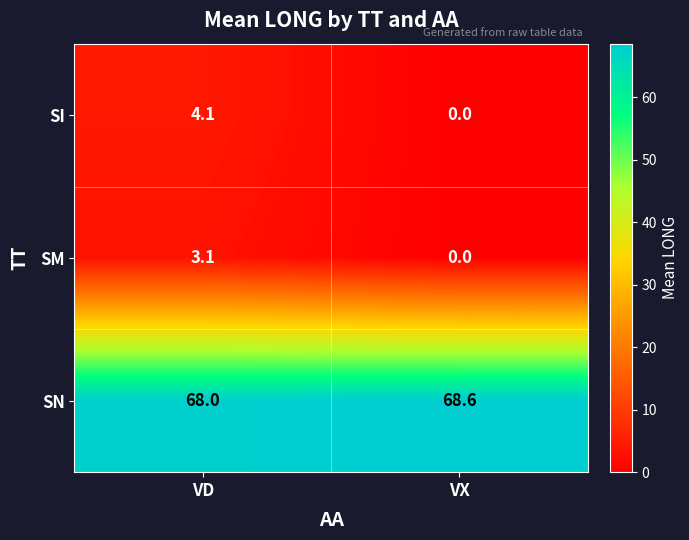

What is the maximum value for SN?

68.6